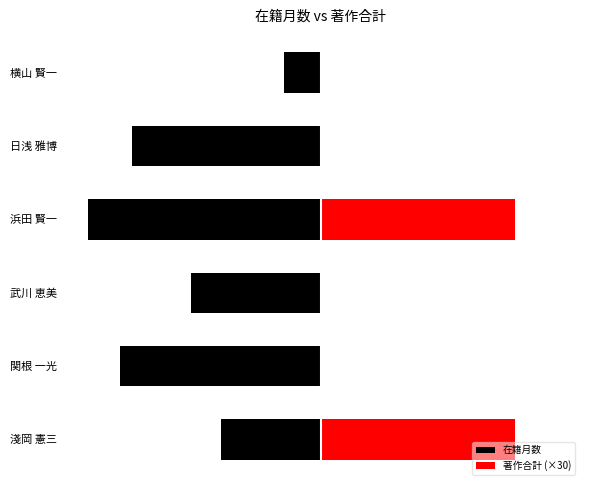

Between 関根 一光 and 横山 賢一, which series saw the biggest shift?

在籍月数